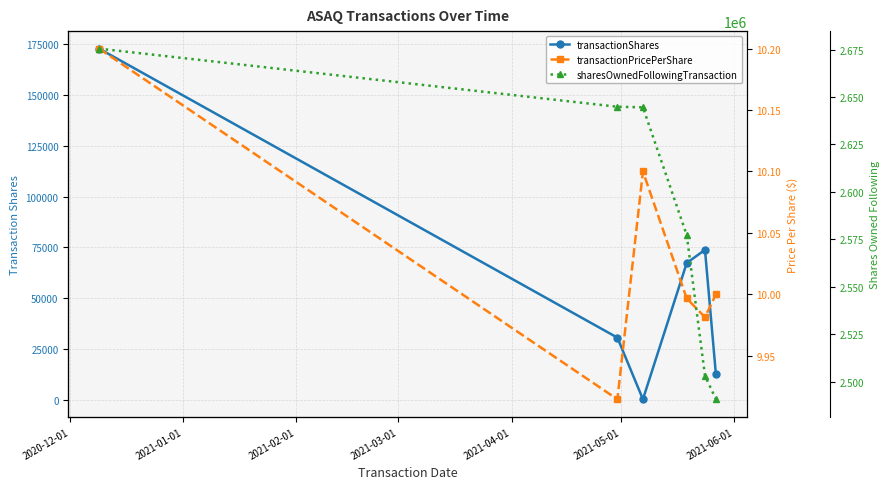

Rank the series by their maximum value, from highest to lowest.

sharesOwnedFollowingTransaction, transactionShares, transactionPricePerShare